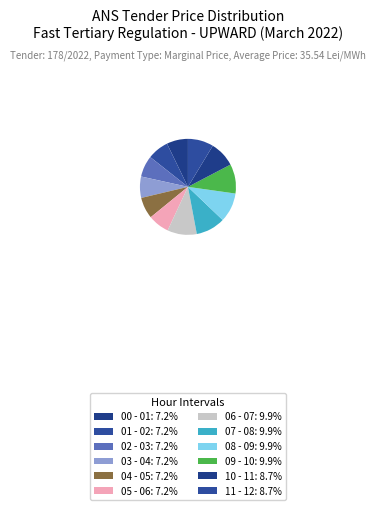

How many slices are in this pie chart?

12